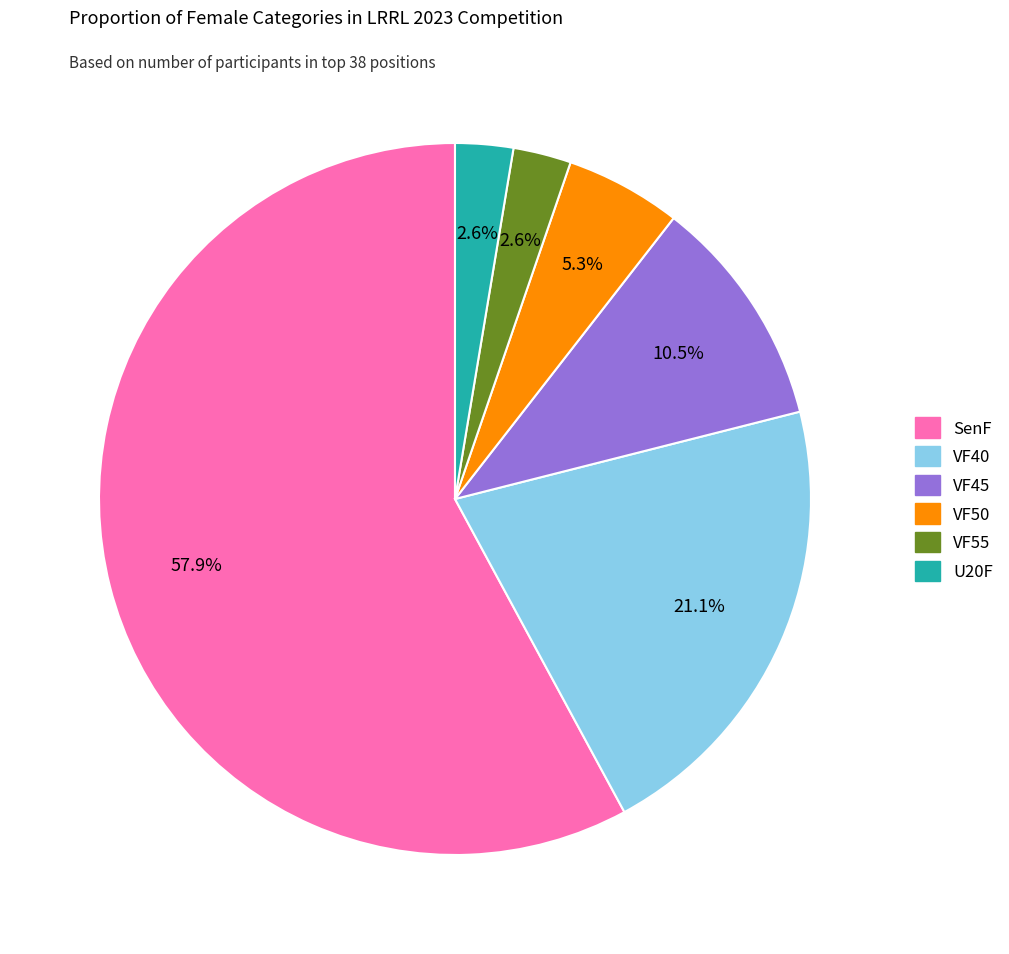

How many segments does this pie chart have?

6